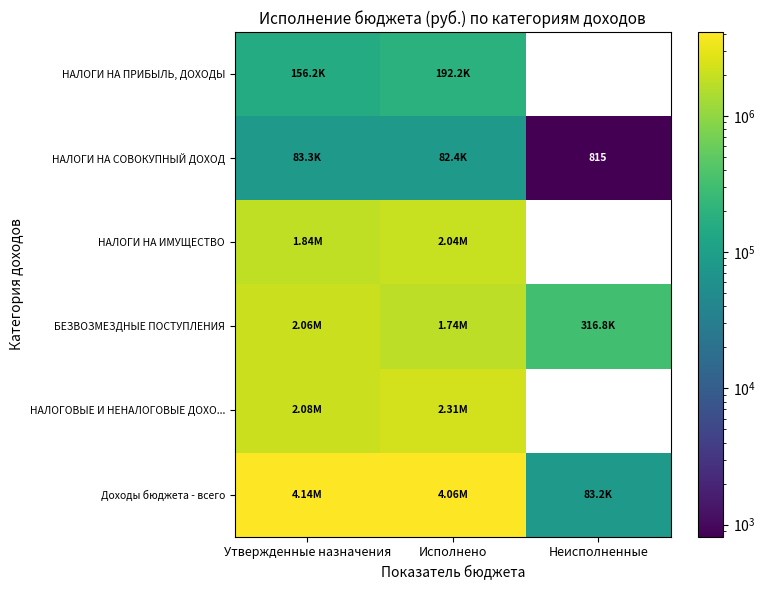

What is the sum of the НАЛОГИ НА ПРИБЫЛЬ, ДОХОДЫ values at Исполнено and Утвержденные назначения?

348374.4